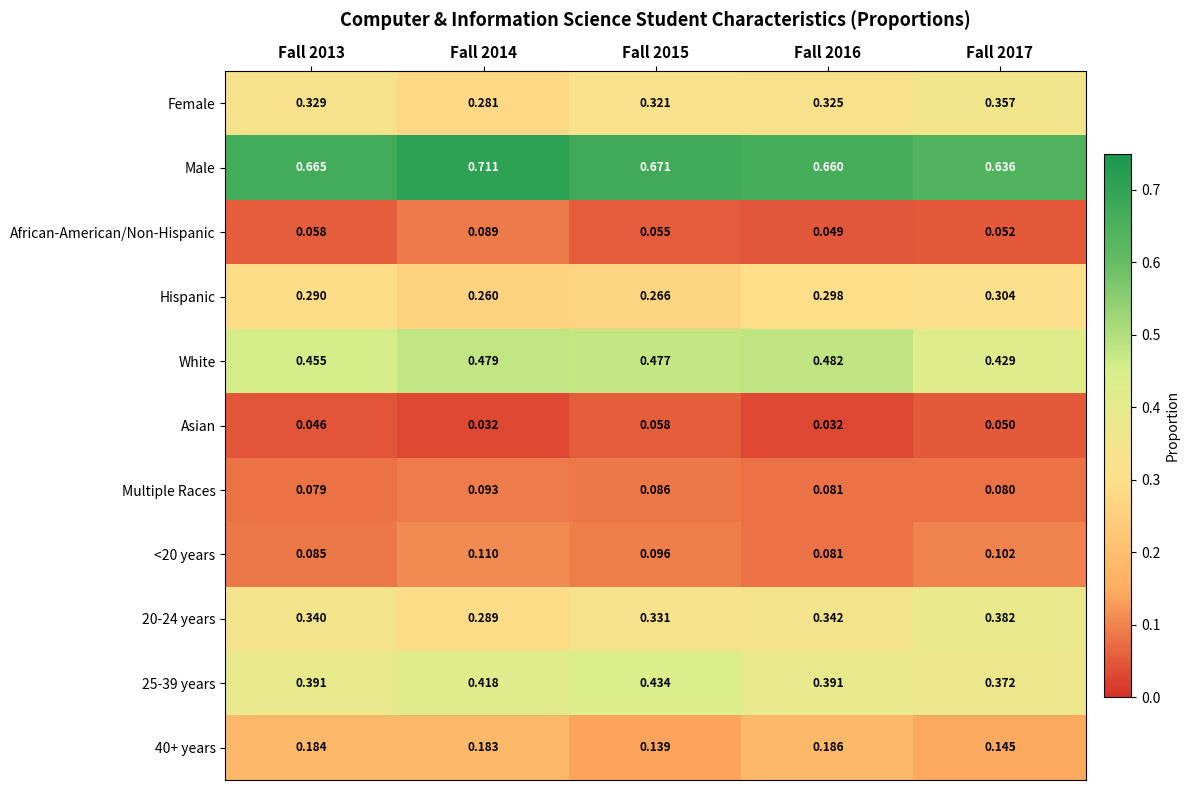

Which series has the largest total across all categories?

Male